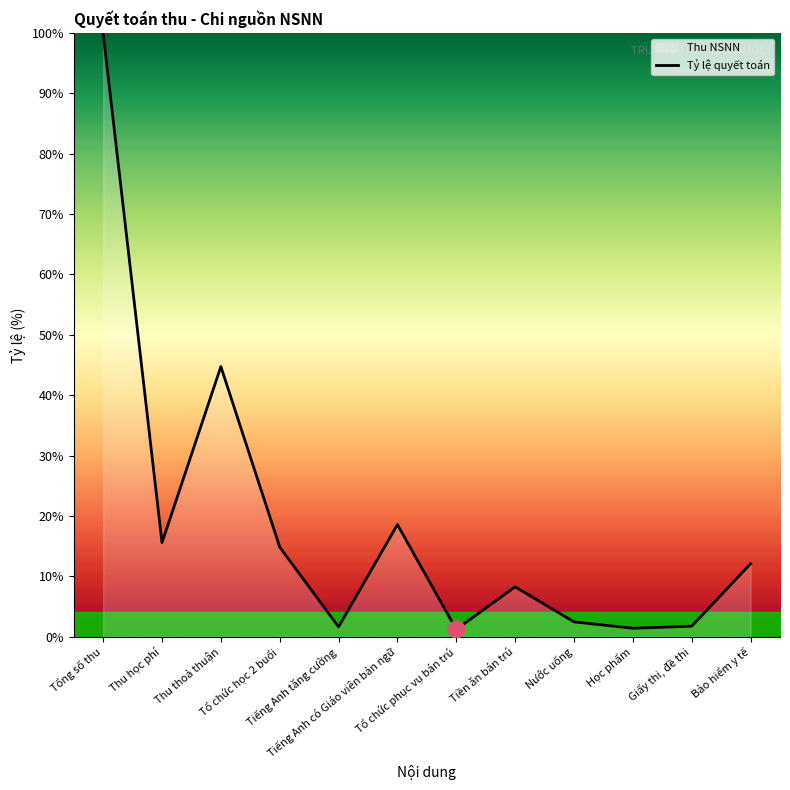

What is the label of the 2nd point from the left?

Thu học phí